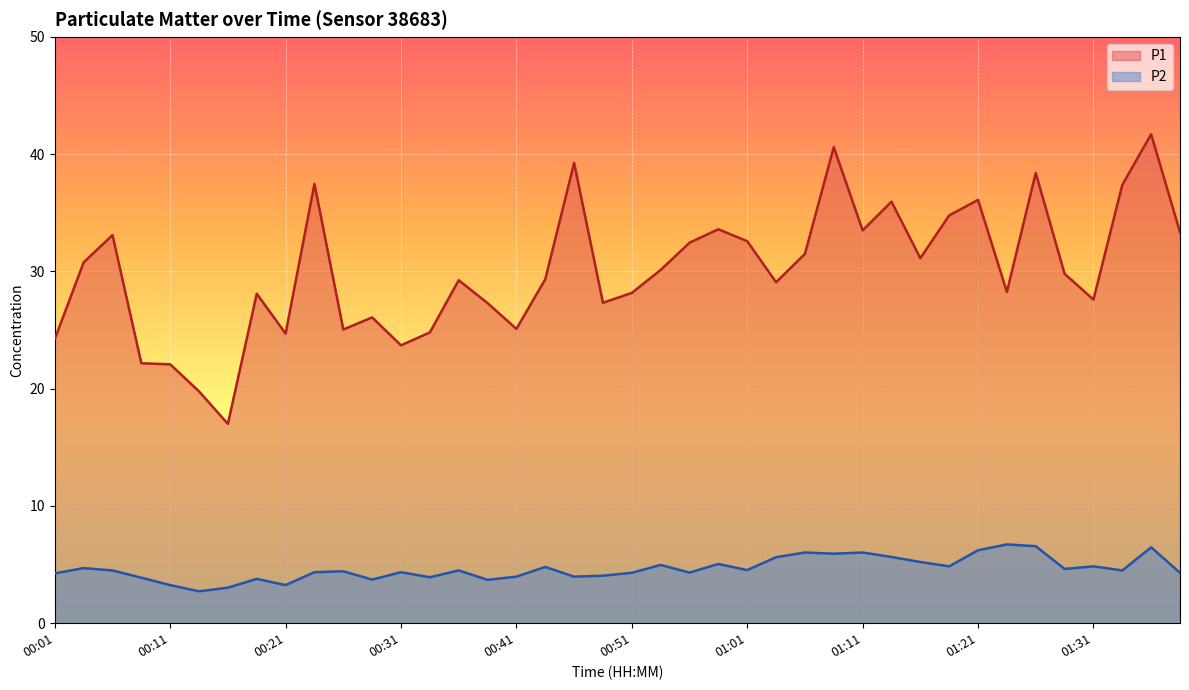

Rank the series by their maximum value, from highest to lowest.

P1, P2